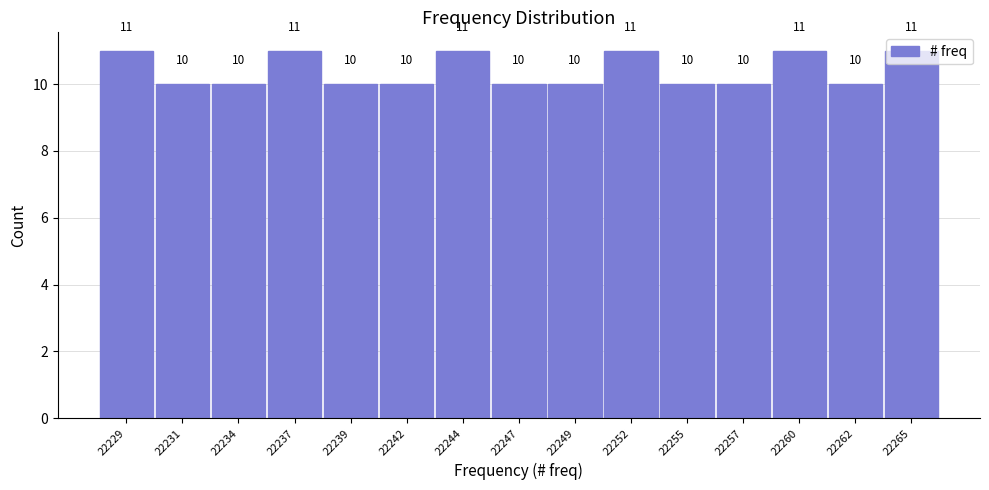

What is the average value?

10